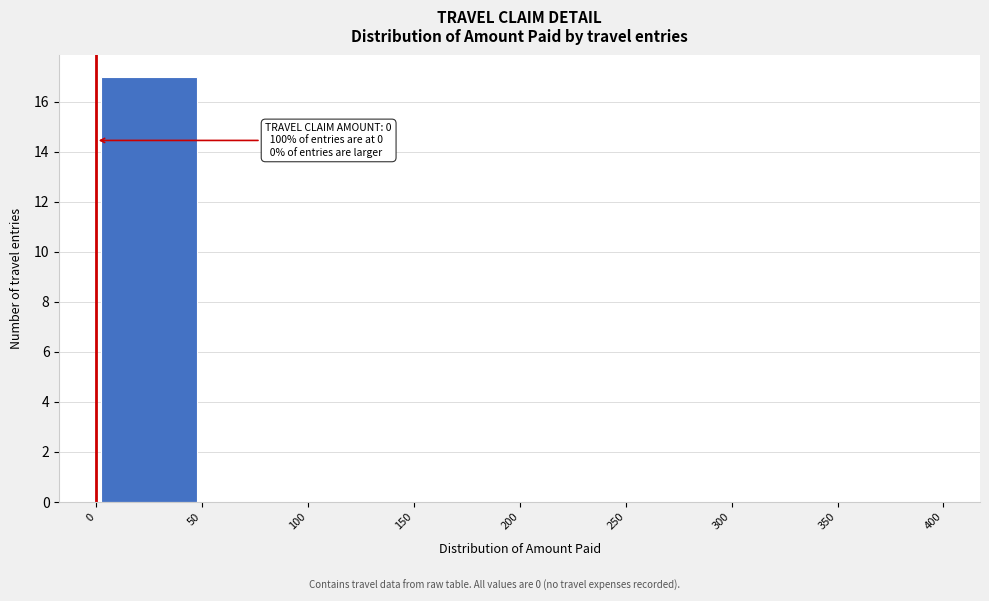

Which range on the x-axis has the tallest bar?

0 to 50